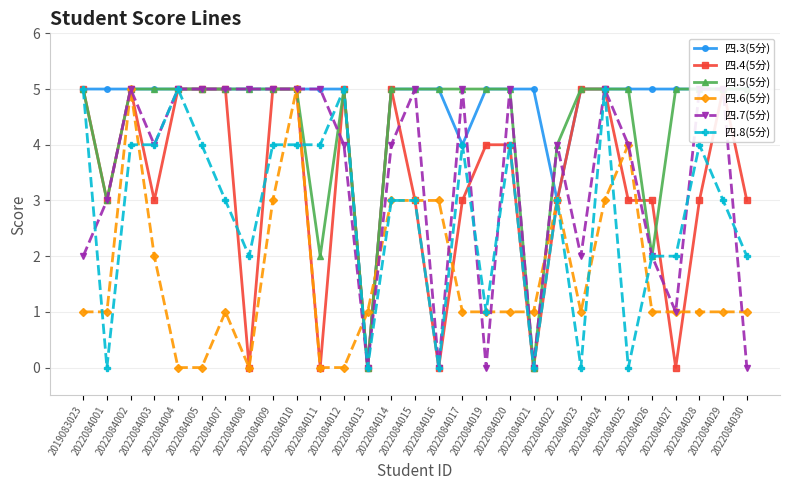

How many lines are shown in the chart?

6